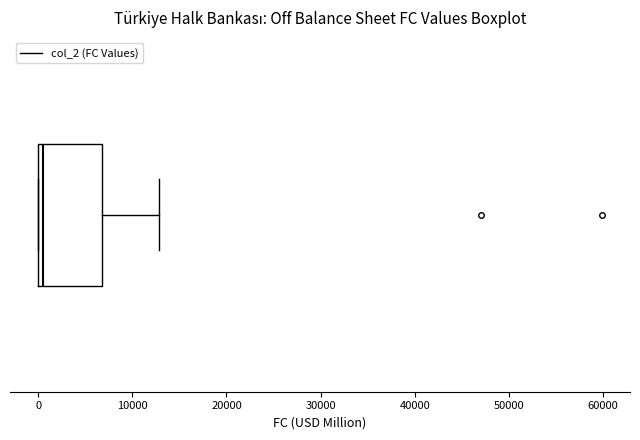

Where does the right whisker of the box end on the x-axis? The values are not printed on the chart, so give them approximately, as read against the axis.

13000